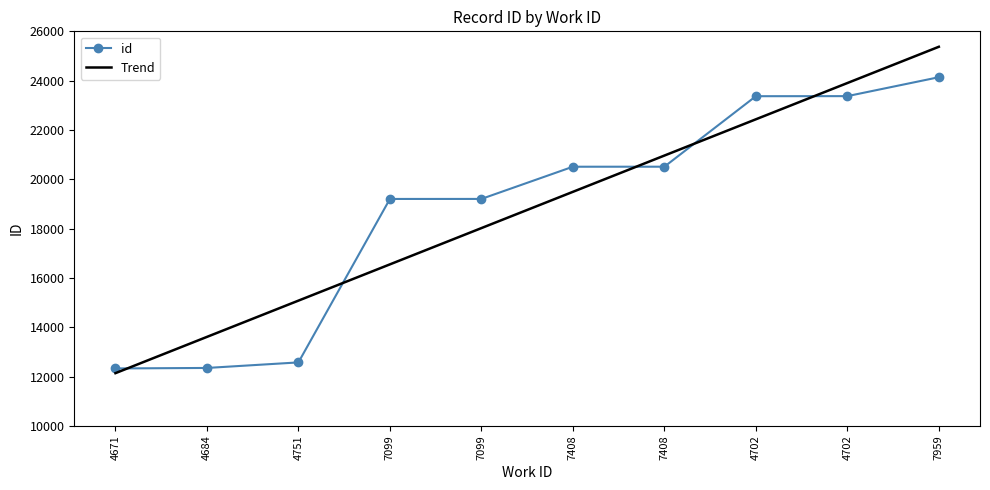

Which series ends up on top after the final intersection of Trend and id?

Trend